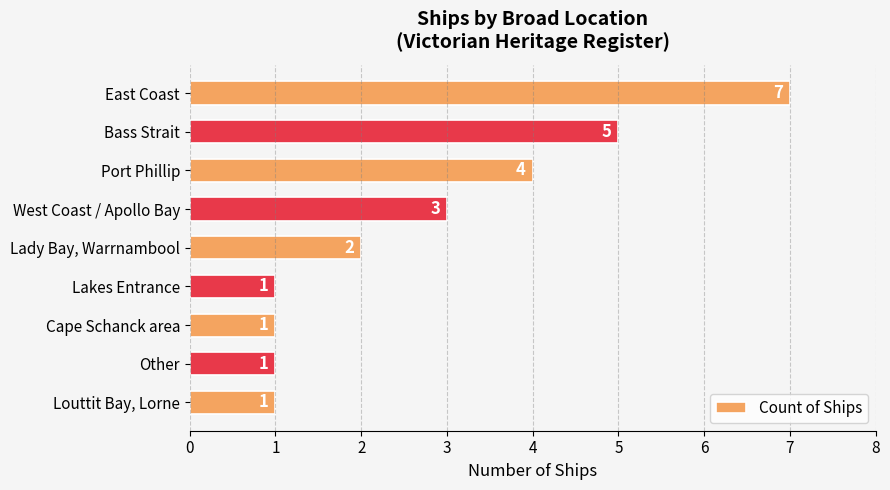

The chart shows a value of 4 at East Coast. True or false?

False